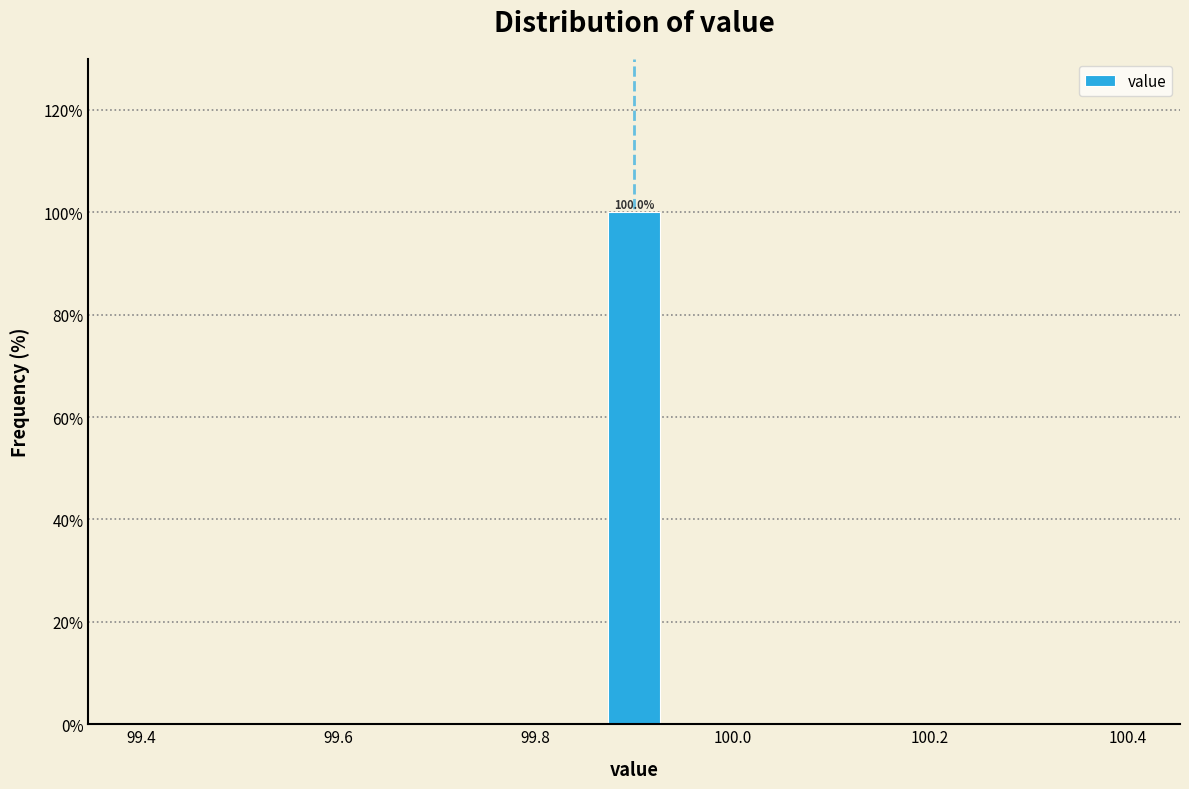

Read against the x-axis, roughly where is the centre of the tallest bar?

99.90